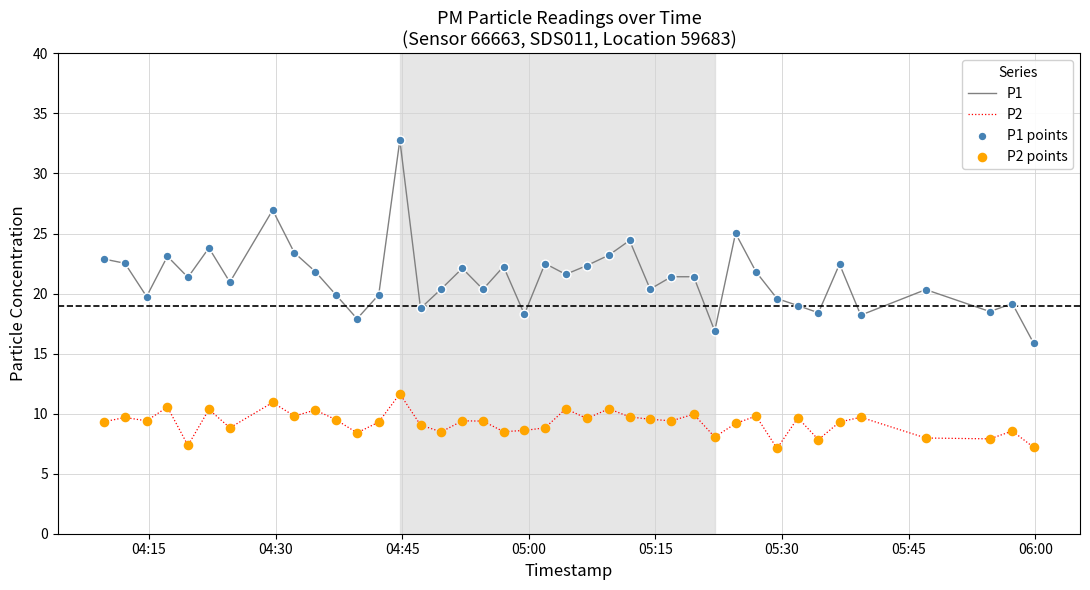

Which series has the largest total across all categories?

P1